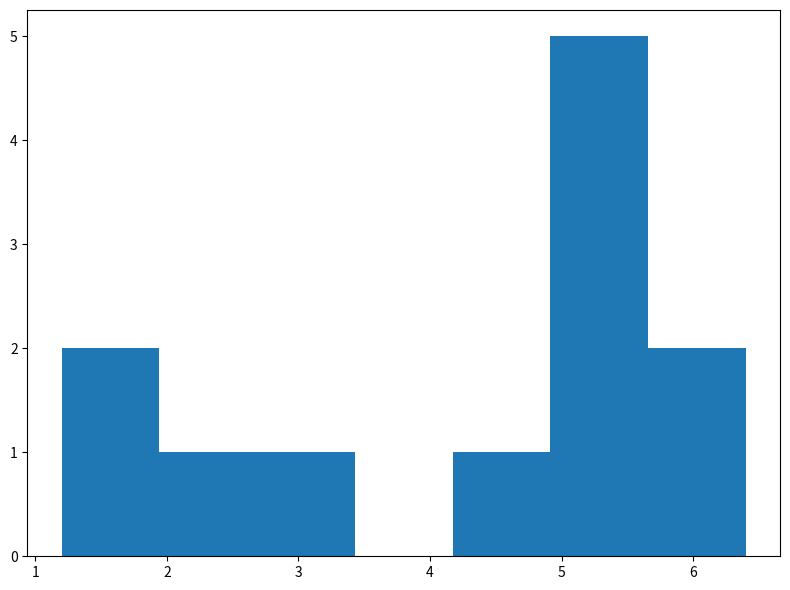

Reading left to right, list every bar in this chart as the range it spans on the x-axis followed by its height. Neither the bar edges nor the heights are printed on the chart, so give them approximately, as read against the axes.

1.2 to 1.9: 2
1.9 to 2.7: 1
2.7 to 3.4: 1
3.4 to 4.2: 0
4.2 to 4.9: 1
4.9 to 5.7: 5
5.7 to 6.4: 2